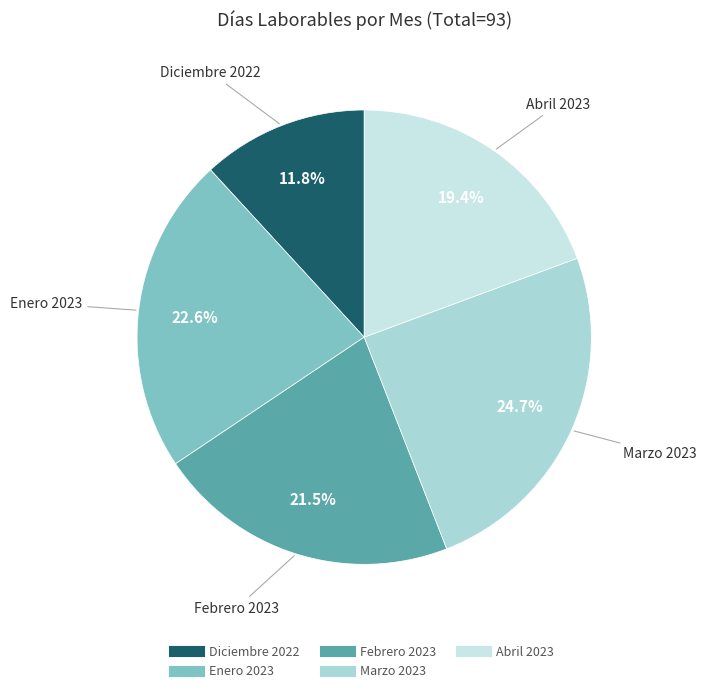

Between Febrero 2023 and Marzo 2023, which is larger?

Marzo 2023